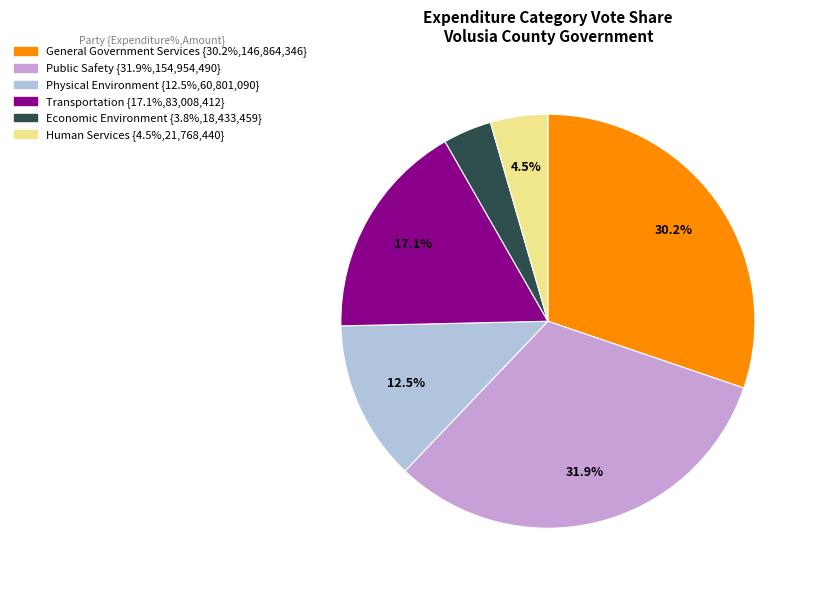

What is the smallest slice in the pie chart?

Economic Environment